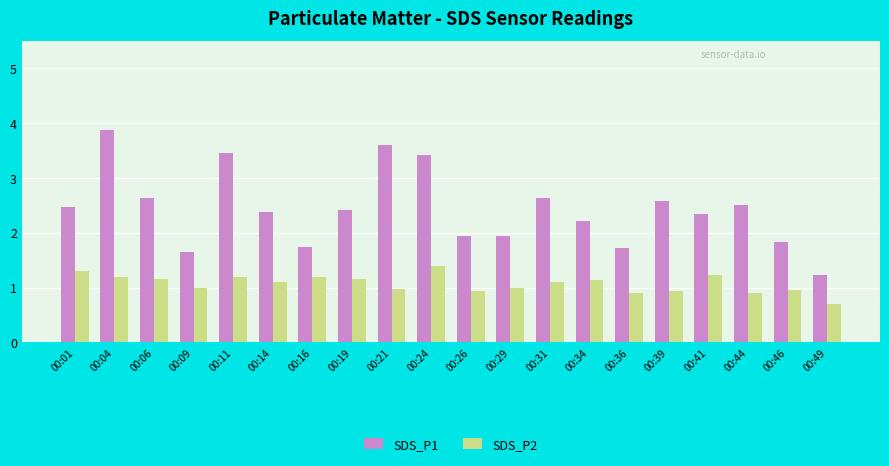

Which series has the widest spread of values?

SDS_P1